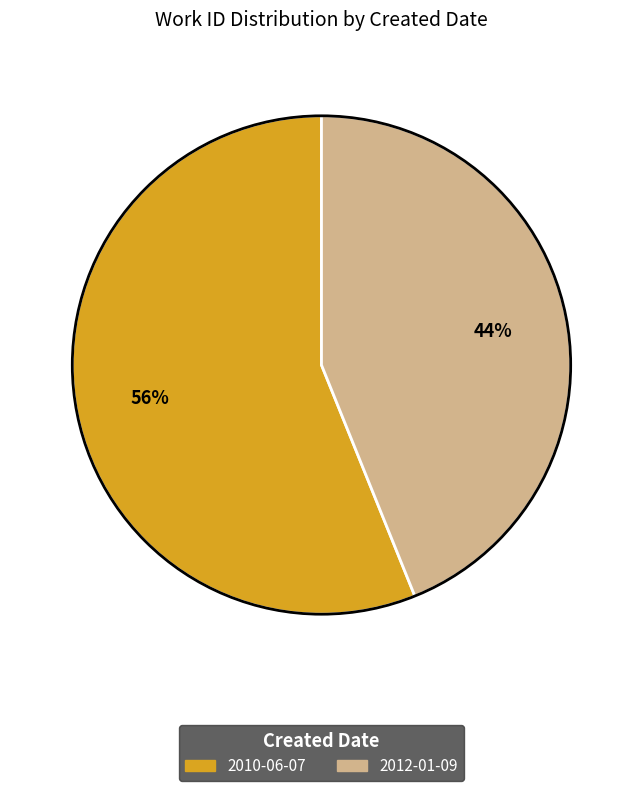

How many slices are in this pie chart?

2